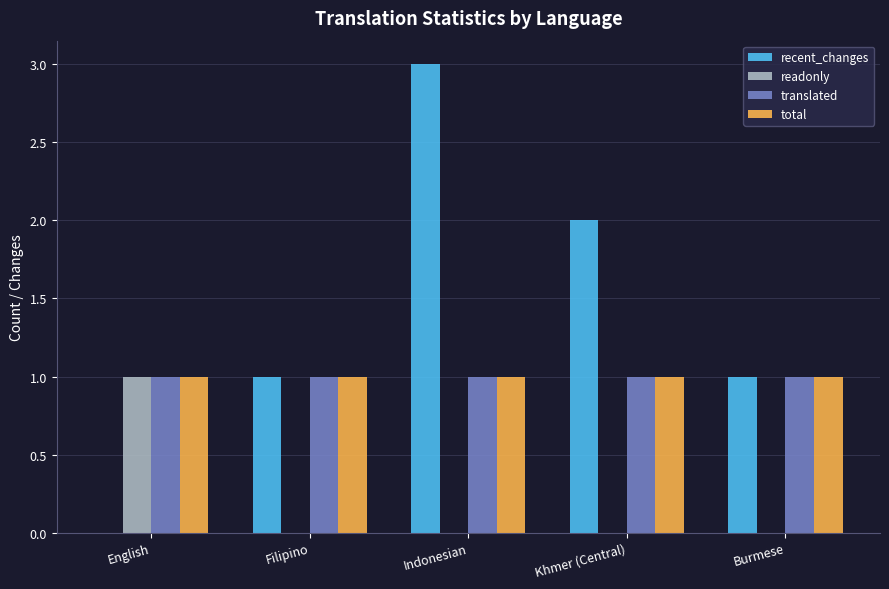

At which label does readonly reach its peak?

English